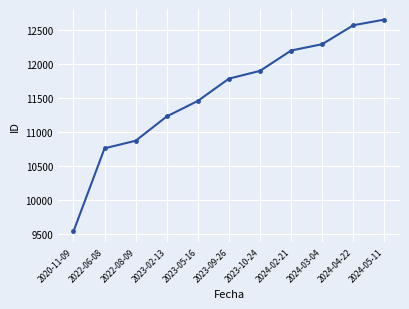

What is the change in value from 2020-11-09 to 2024-02-21?

+2656